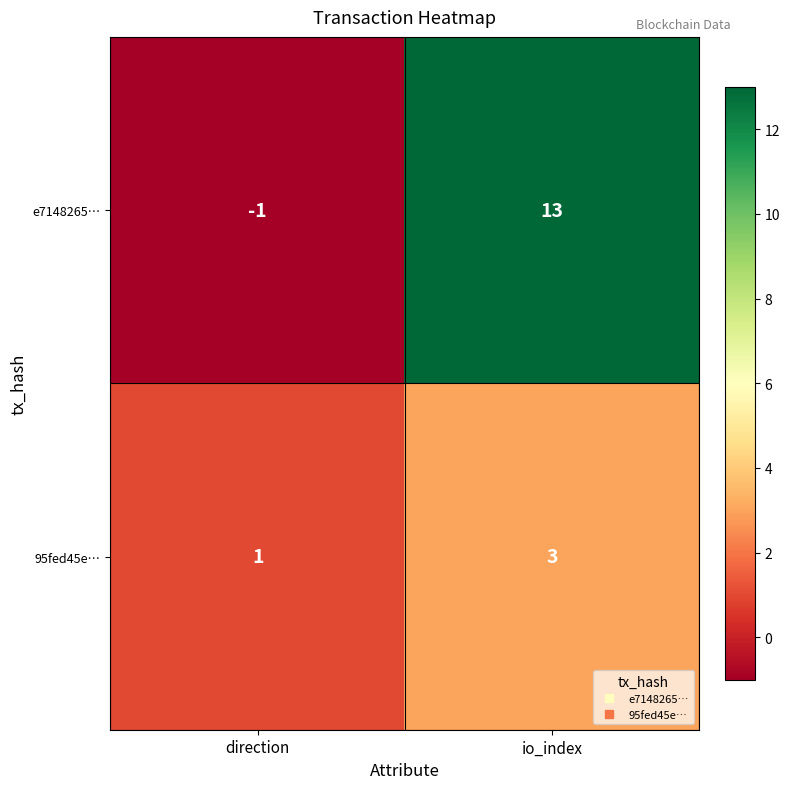

List the series in order of their overall mean, lowest first.

95fed45e…, e7148265…